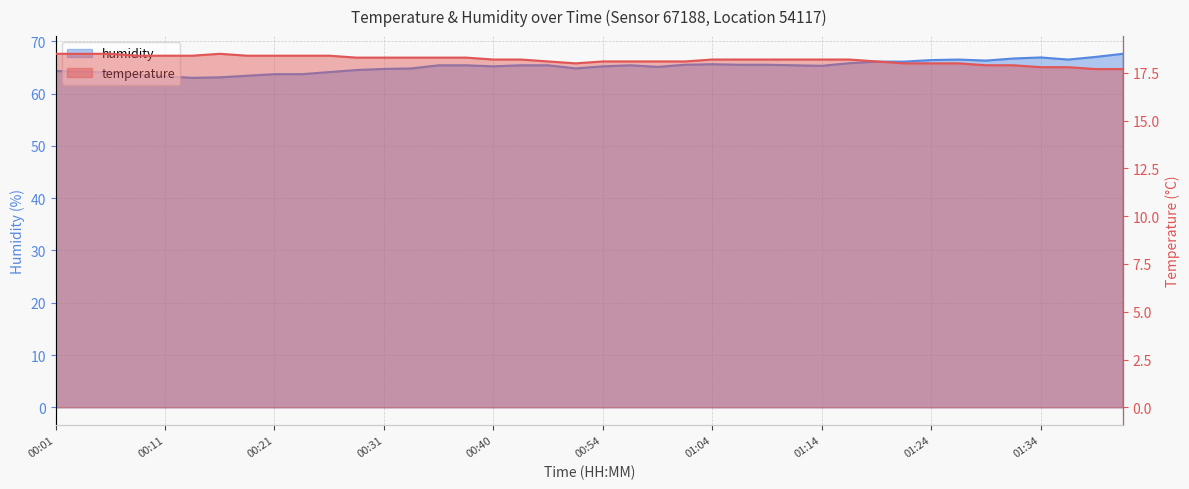

Between 00:36 and 00:46, which series saw the biggest shift?

temperature